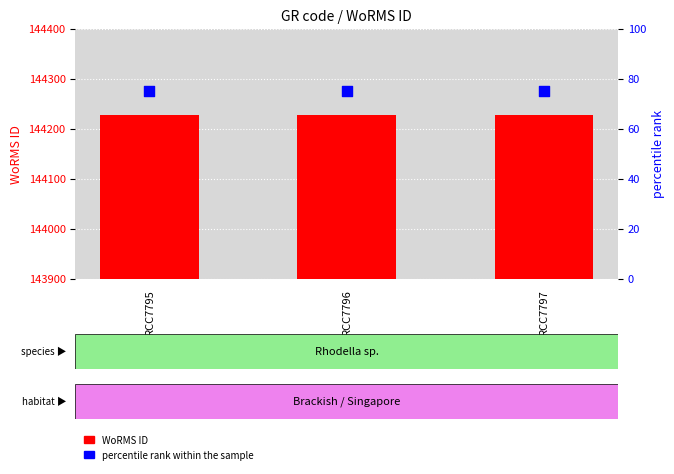

At which category is the sum across all series the highest?

RCC7795